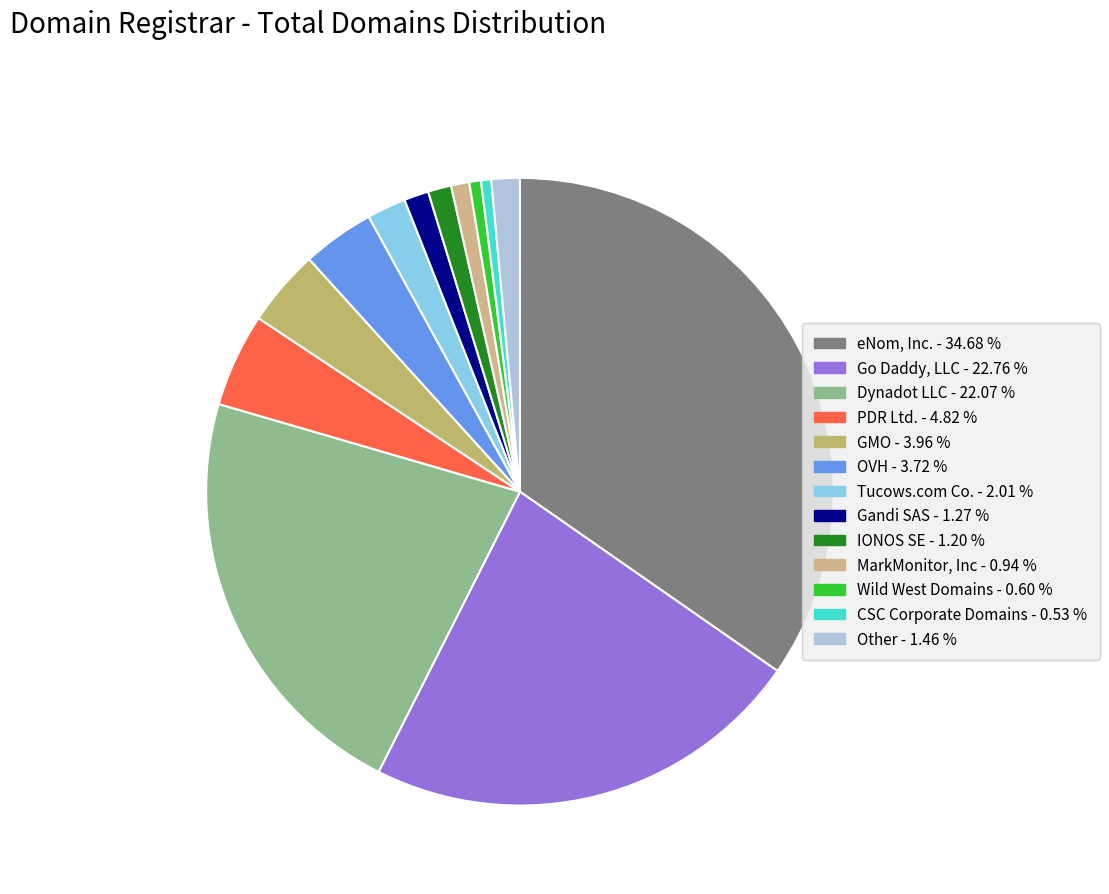

Count the number of slices in the pie.

13